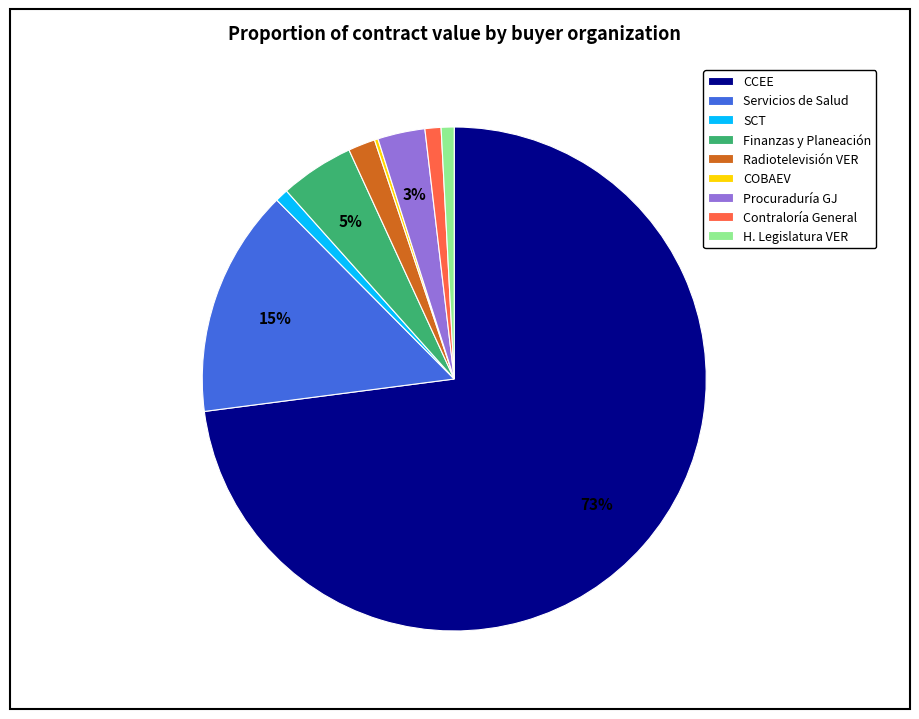

To the nearest percent, what percentage of the pie is Procuraduría GJ?

3%